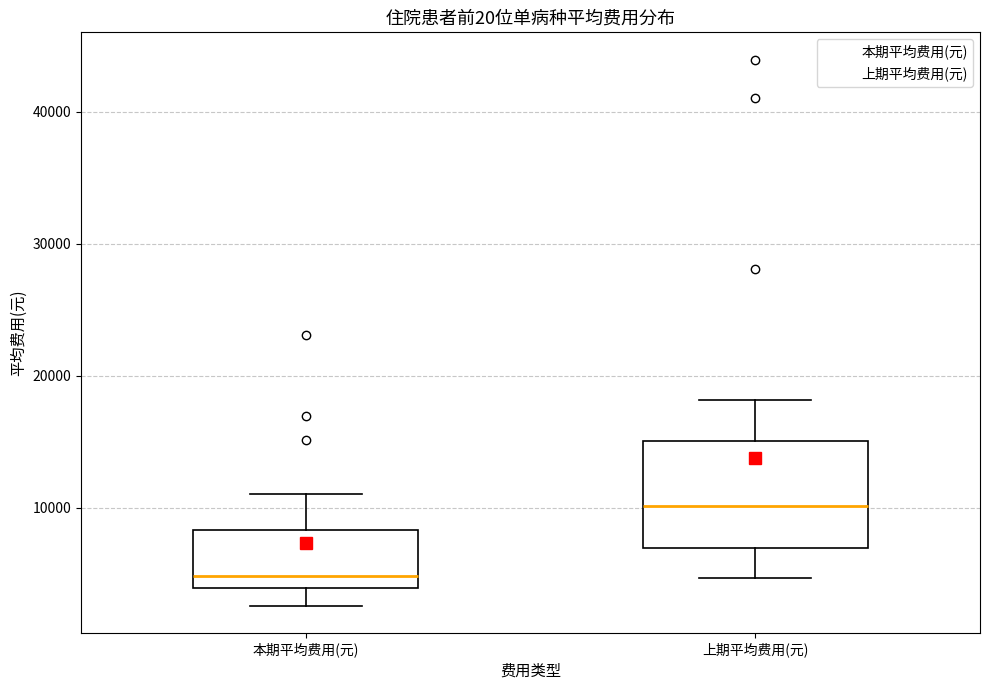

Where is the lower edge of the box for 本期平均费用(元) on the y-axis? The values are not printed on the chart, so give them approximately, as read against the axis.

4000